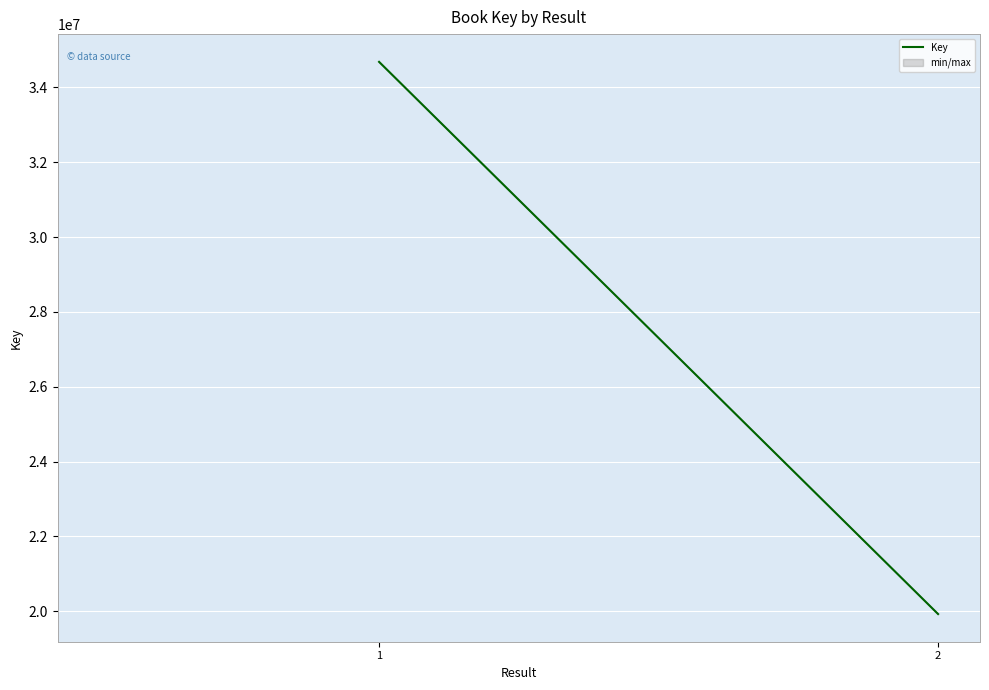

What is the value of the 2nd point from the left?

19928040